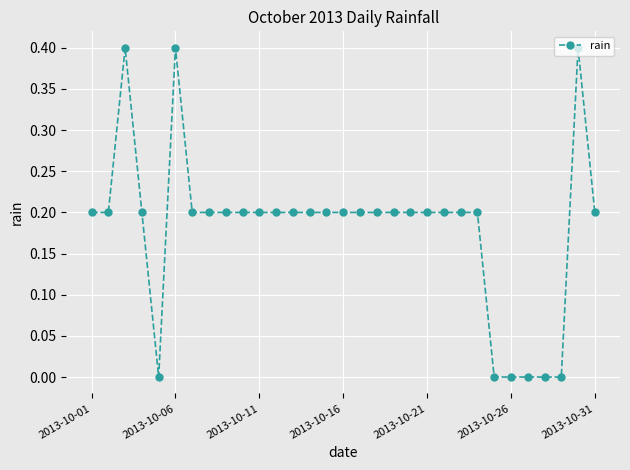

What is the value of the 23rd point from the left?

0.2